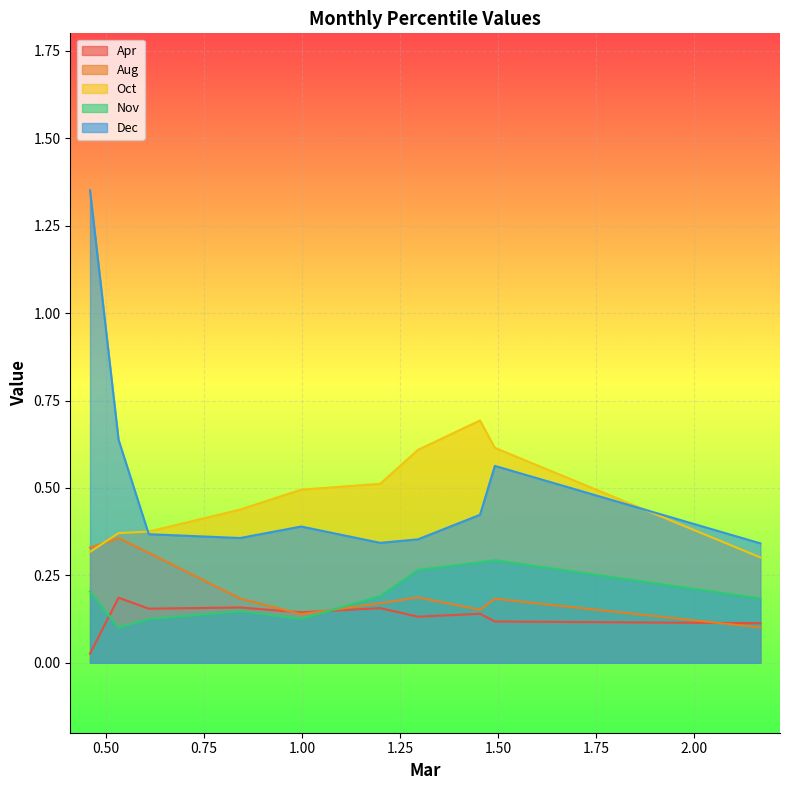

What is the total value across all series at pct85?

1.8